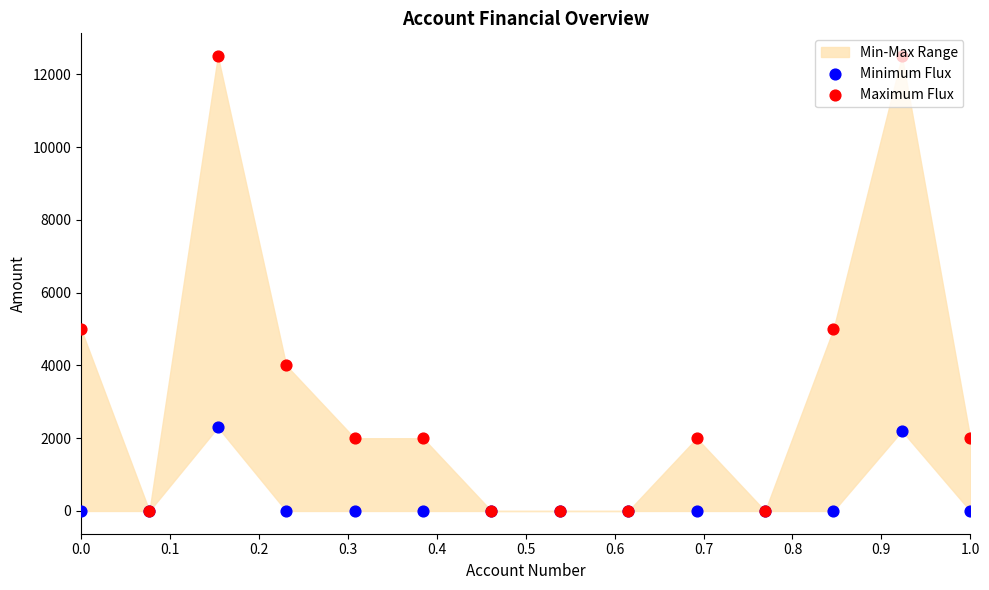

At which category is the sum across all series the highest?

0.2